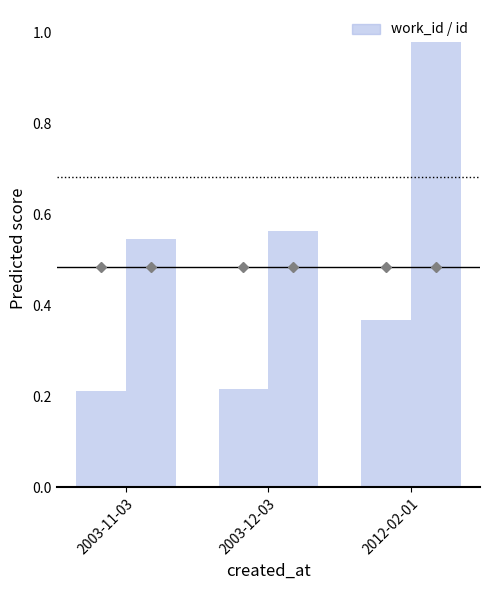

Reading left to right, extract all data points from this chart.

work_id: 2003-11-03=0.2	2003-12-03=0.2	2012-02-01=0.4
id: 2003-11-03=0.5	2003-12-03=0.6	2012-02-01=1.0